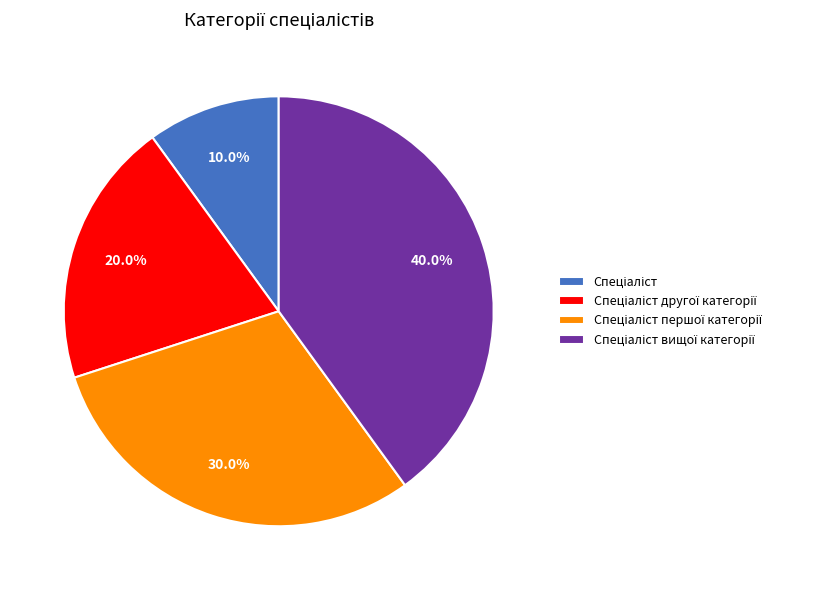

Is there a majority slice in this chart?

No